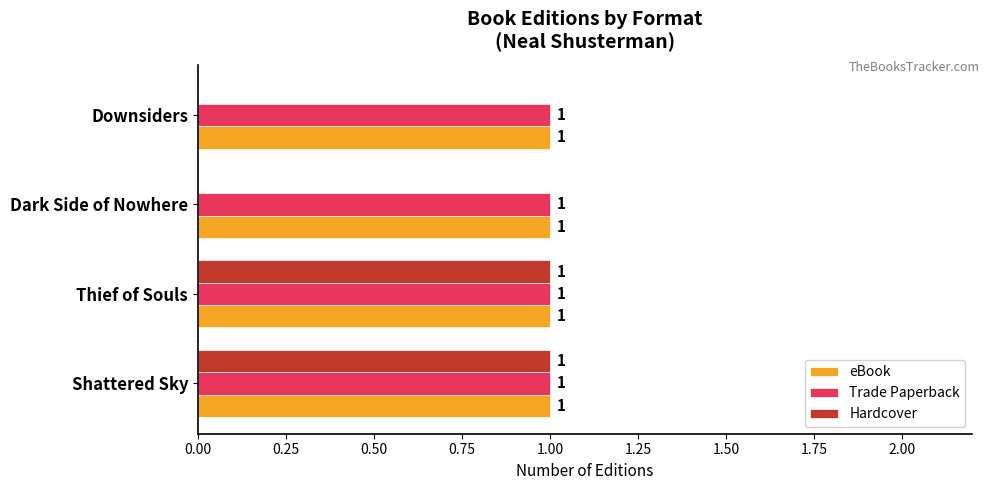

Is the value of Trade Paperback at Thief of Souls greater than the value of Hardcover at Downsiders?

Yes